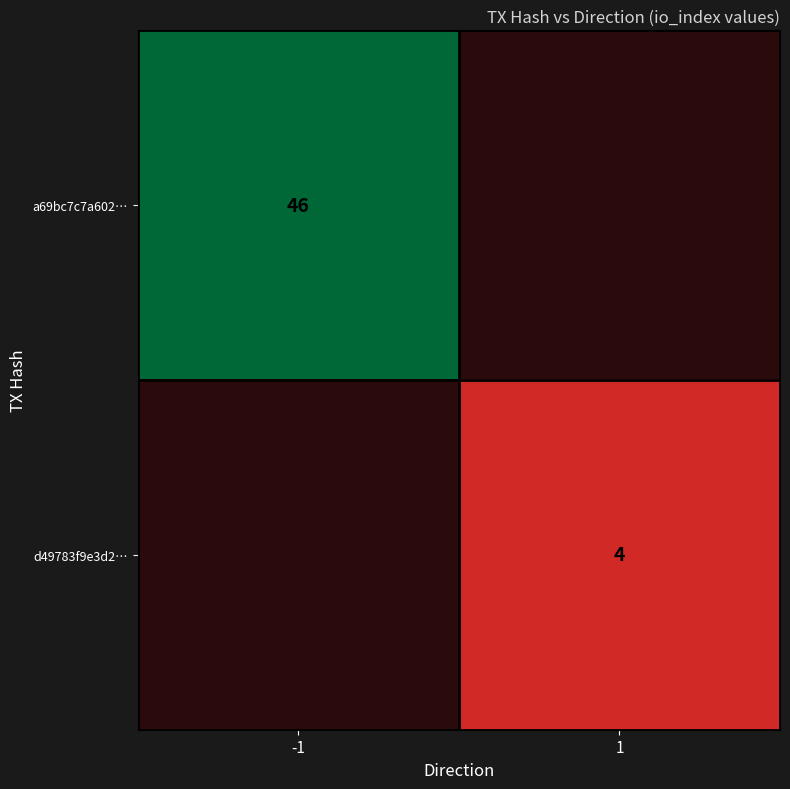

Is the value of d49783f9e3d2… at 1 greater than the value of a69bc7c7a602… at -1?

No